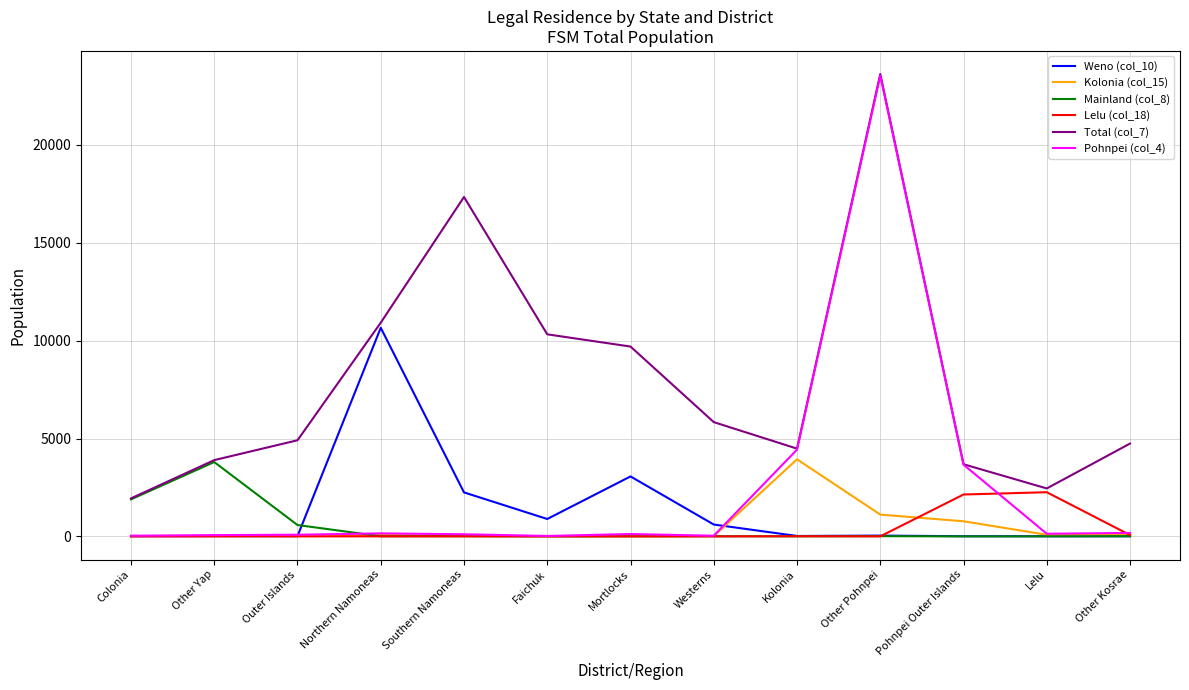

Which category has the highest value in the Kolonia (col_15) series?

Kolonia